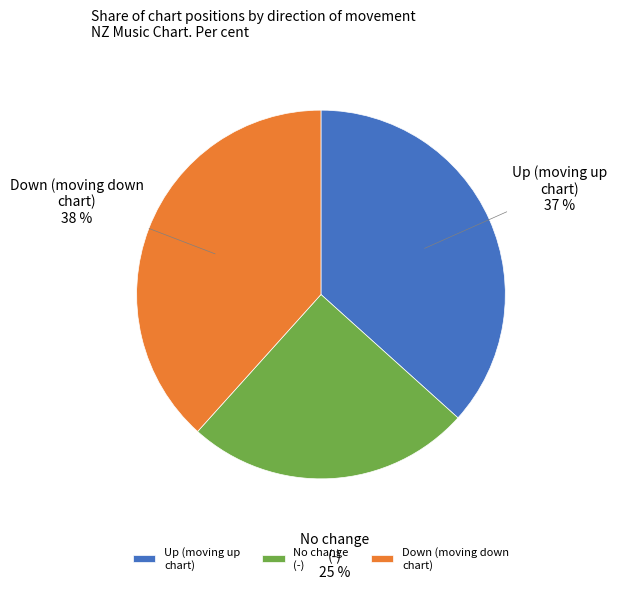

To the nearest percent, what is the difference between the largest and smallest slice percentages?

13%